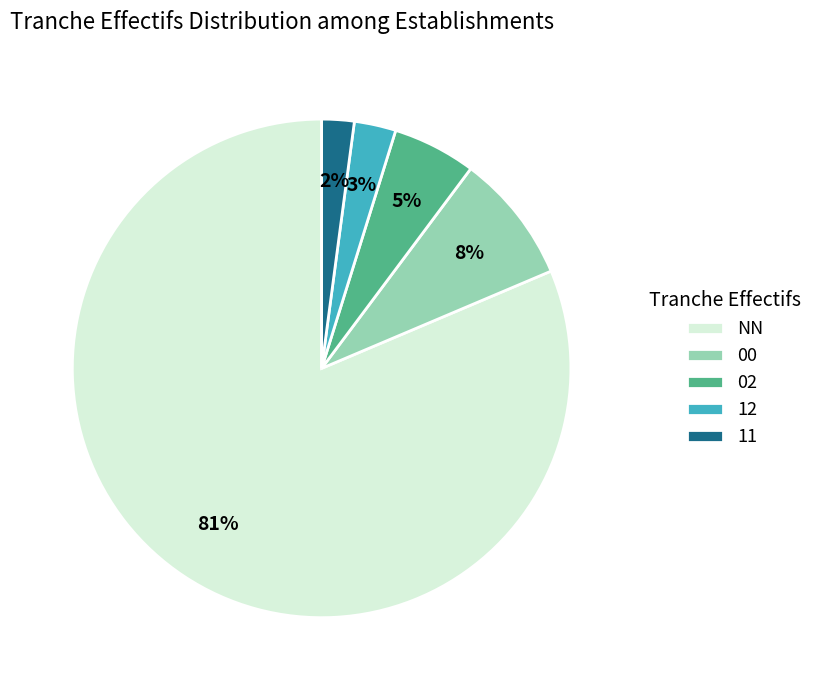

To the nearest percent, what is the average slice percentage?

20%